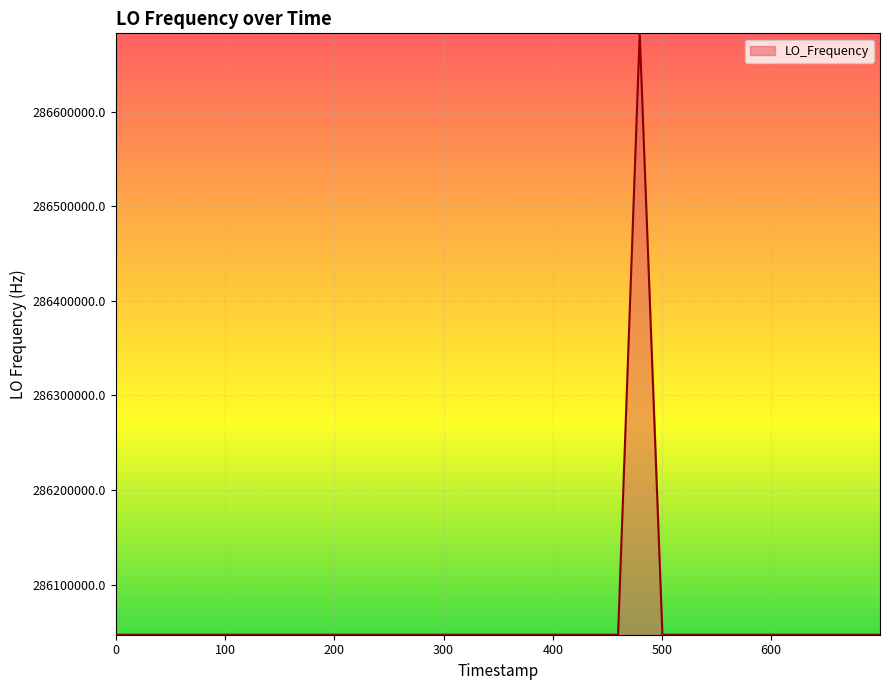

What is the difference between the maximum and minimum values?

635708.1